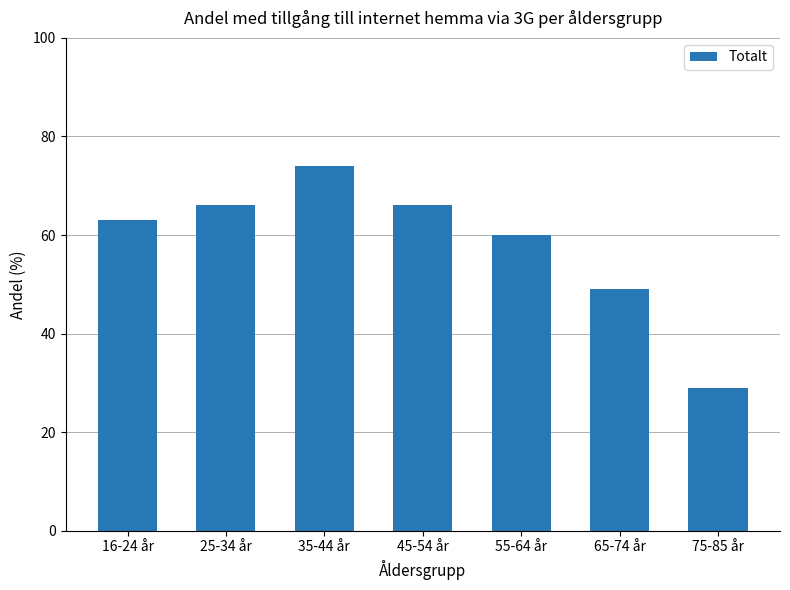

What is the approximate value at 65-74 år, to the nearest 10?

50